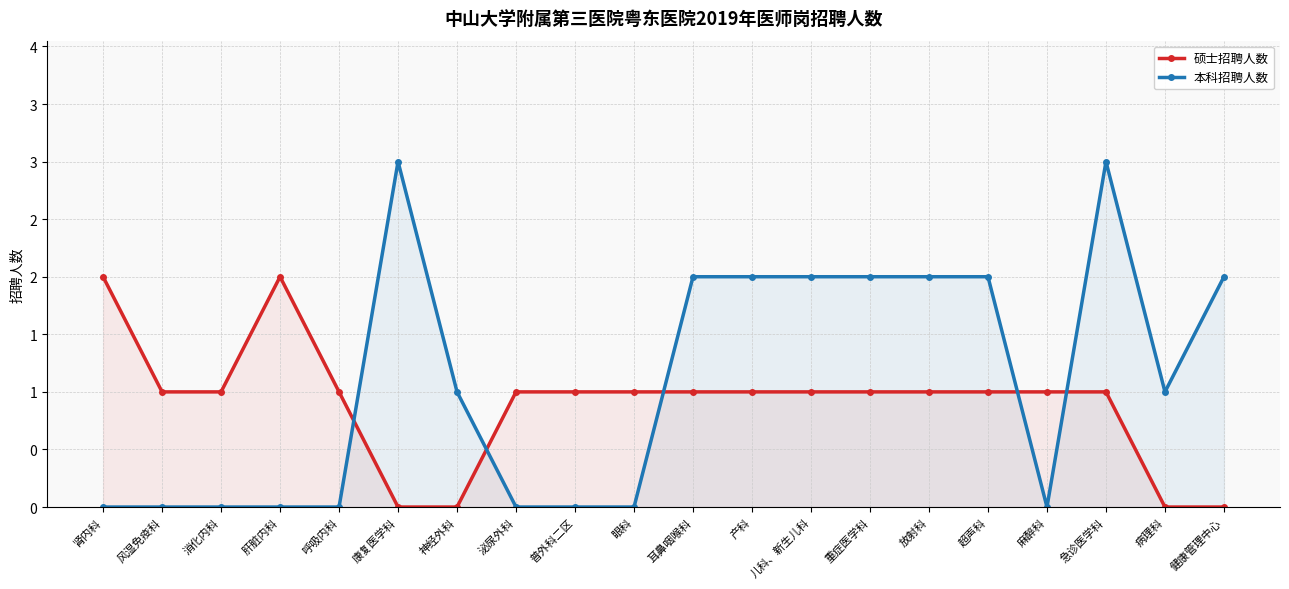

What is the difference between the second highest and minimum values in the 本科招聘人数 series?

3